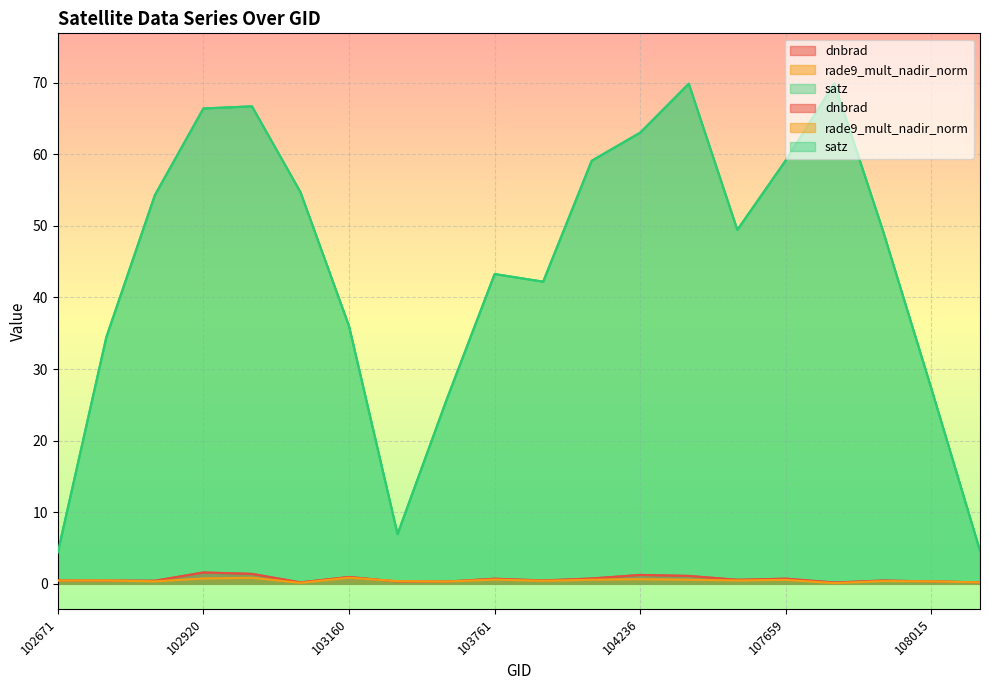

Which series has the largest total across all categories?

satz